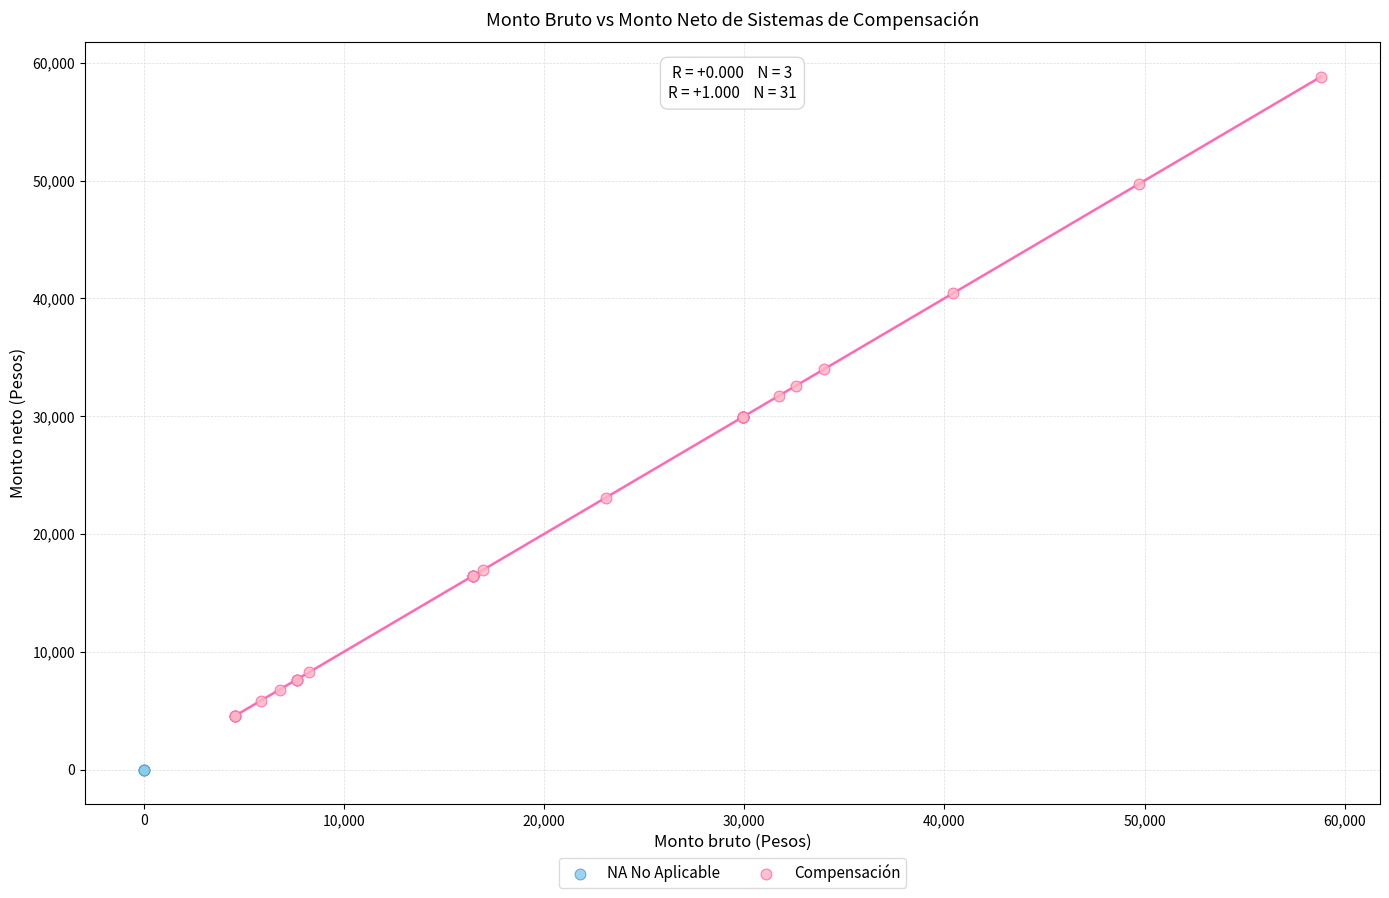

Which series contains the highest Y value?

Compensación